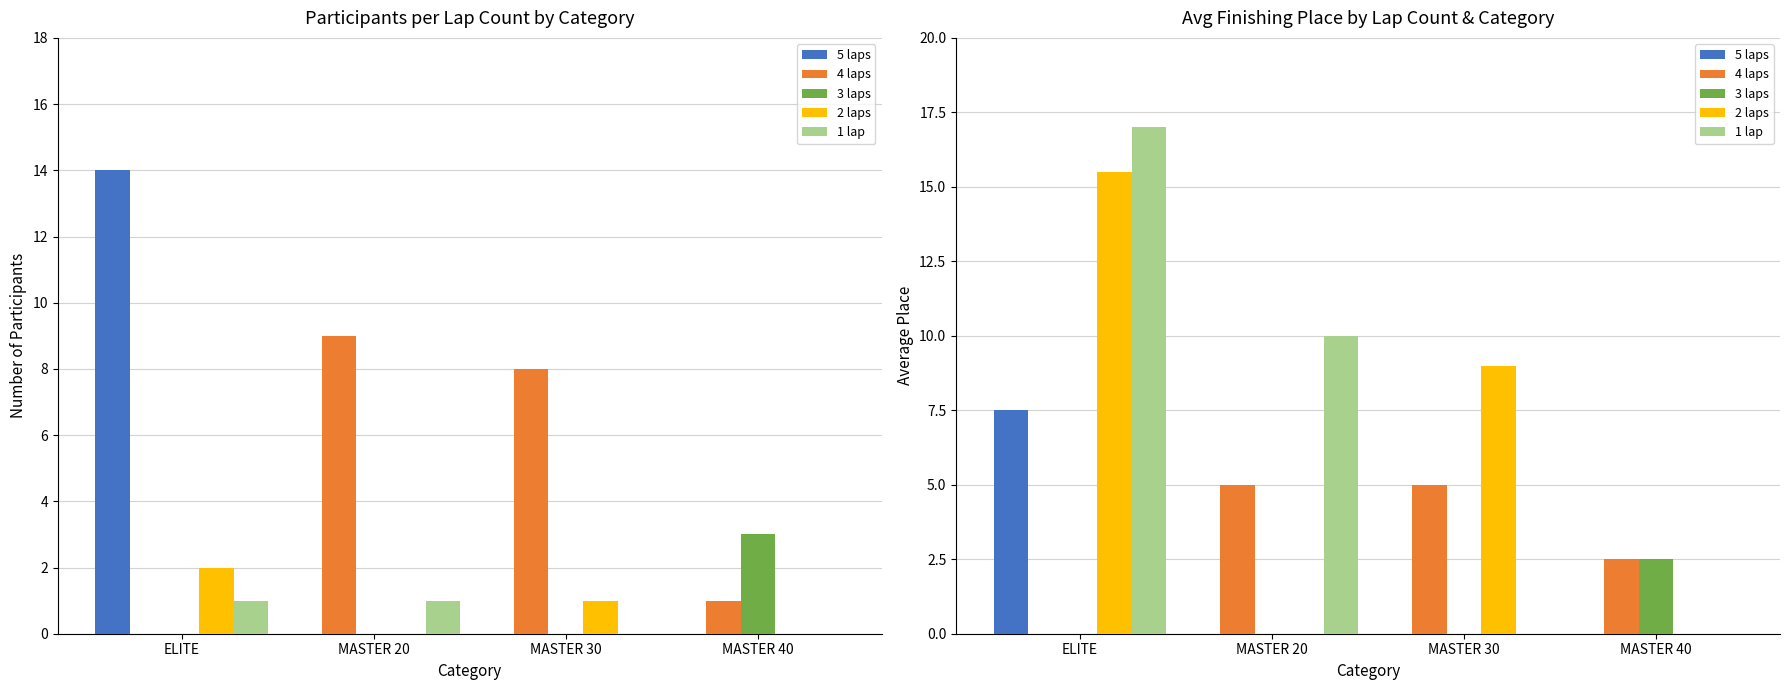

At which label is 3 laps closest to 1?

ELITE